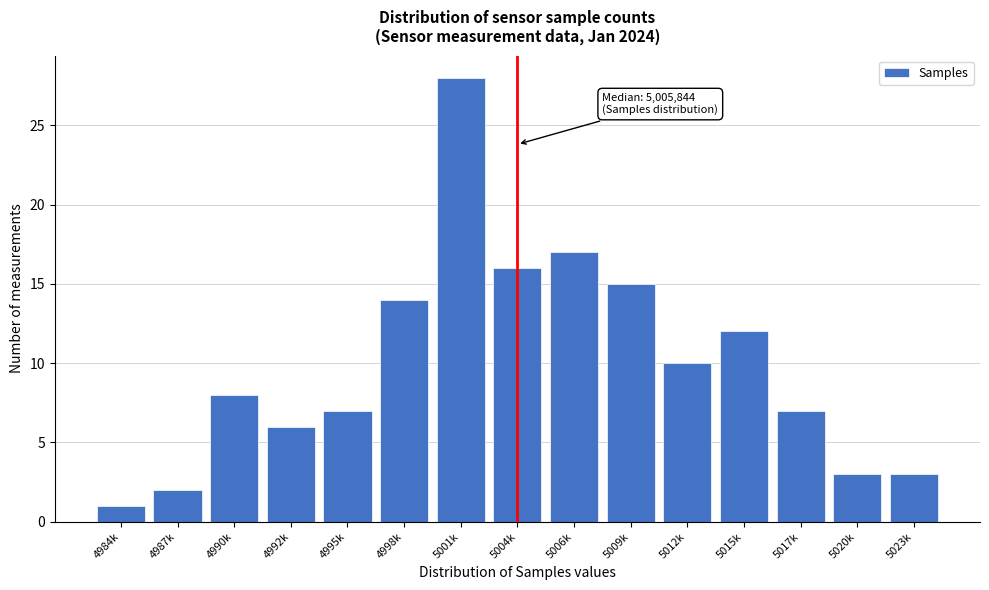

Reading left to right, extract all data points from this chart.

1	2	8	6	7	14	28	16	17	15	10	12	7	3	3